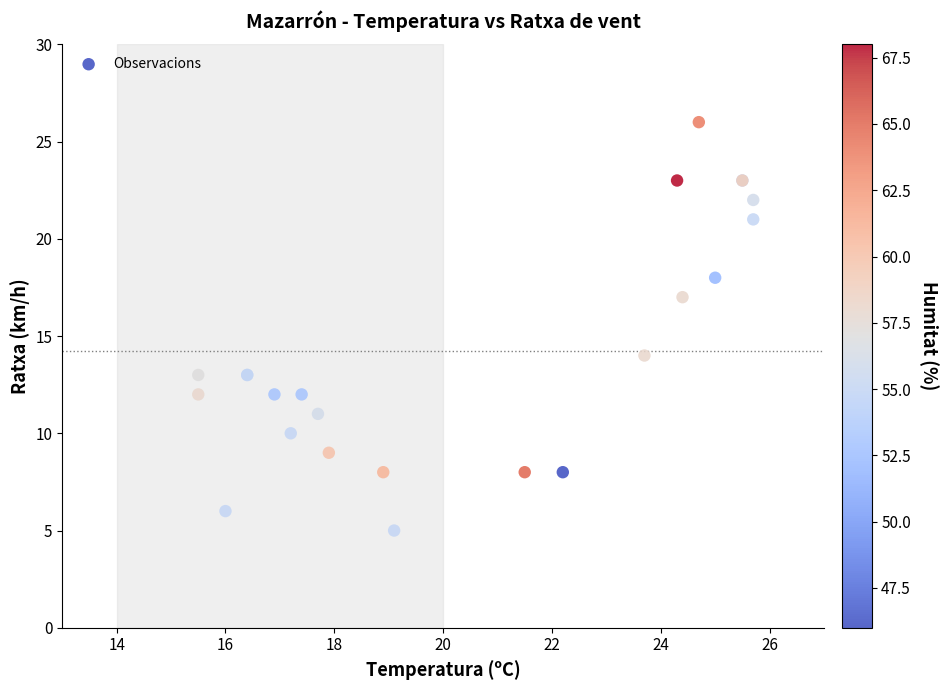

What Y value in the scatter plot is closest to 15?

14